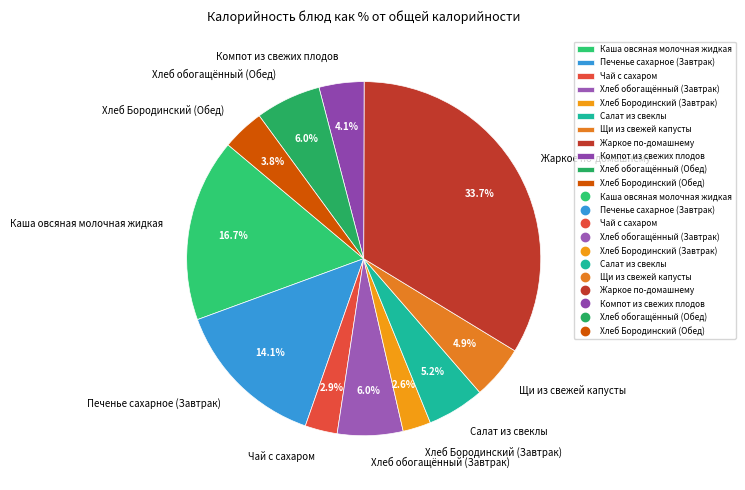

What percentage do Хлеб Бородинский (Завтрак) and Хлеб Бородинский (Обед) together represent?

6.4%